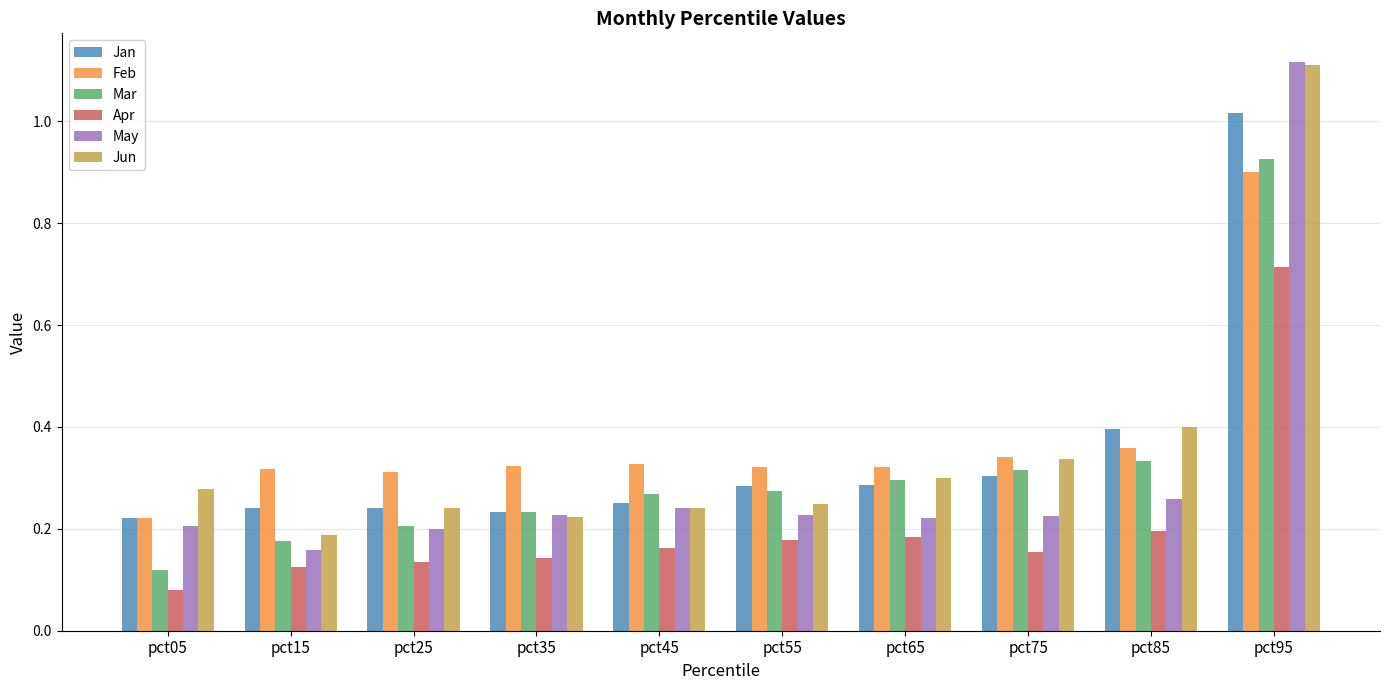

How many May values are between 0 and 1?

9